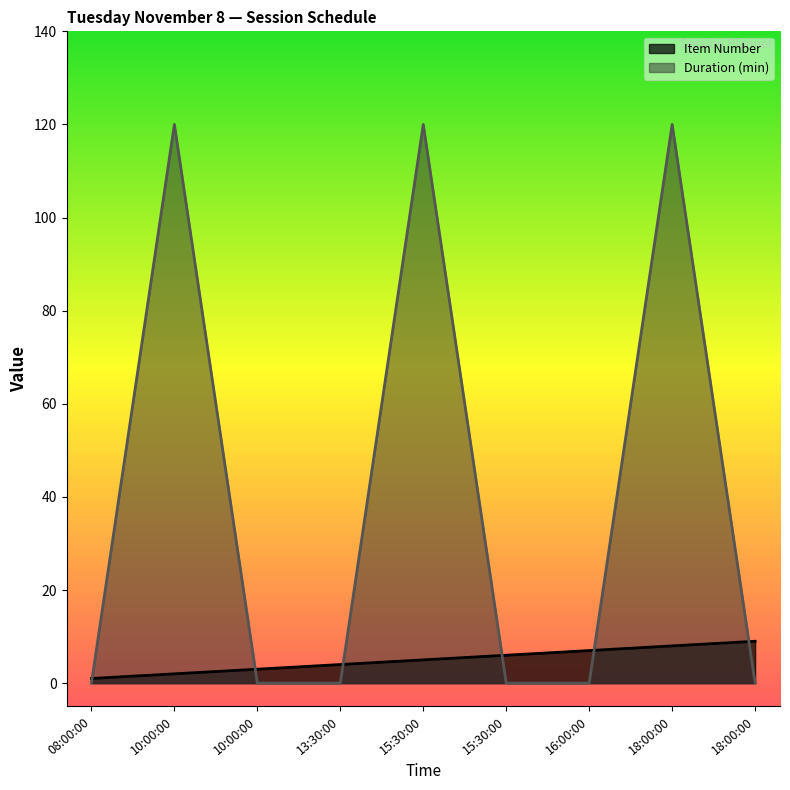

Reading left to right, list all the values displayed in this chart.

Item Number: 1	2	3	4	5	6	7	8	9
Duration (min): 0	120	0	0	120	0	0	120	0